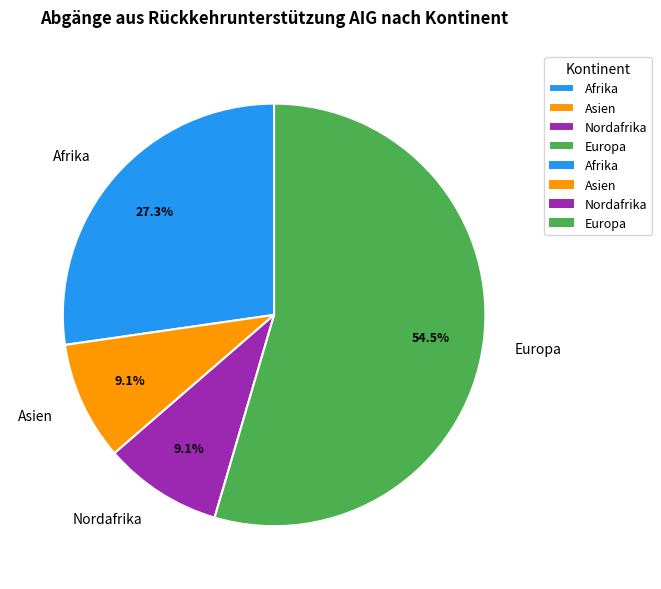

What is the largest slice in the pie chart?

Europa